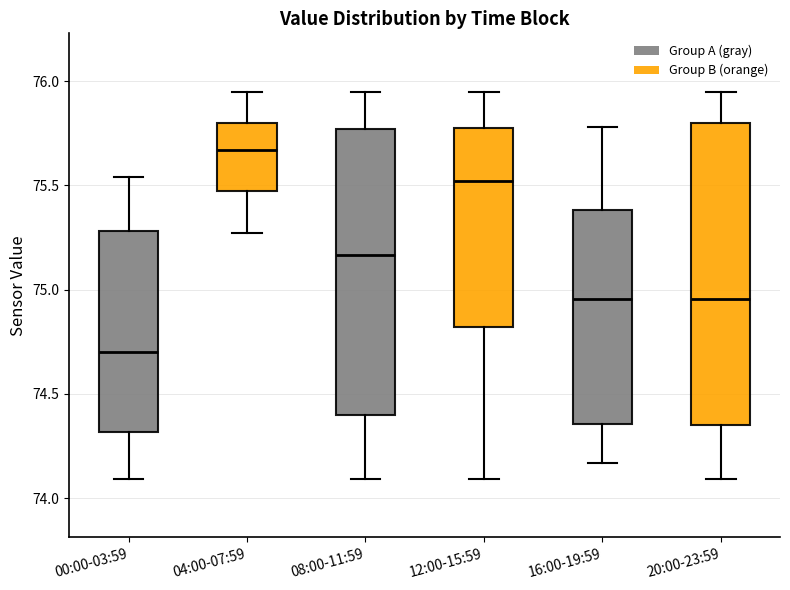

Reading left to right, read every box against the y-axis: the position of its median line, the range the box covers, and the ends of its whiskers. The values are not printed on the chart, so give them approximately, as read against the axis.

00:00-03:59: median 74.70, box 74.30 to 75.30, whiskers 74.10 to 75.55
04:00-07:59: median 75.65, box 75.45 to 75.80, whiskers 75.25 to 75.95
08:00-11:59: median 75.15, box 74.40 to 75.75, whiskers 74.10 to 75.95
12:00-15:59: median 75.50, box 74.80 to 75.80, whiskers 74.10 to 75.95
16:00-19:59: median 74.95, box 74.35 to 75.40, whiskers 74.15 to 75.80
20:00-23:59: median 74.95, box 74.35 to 75.80, whiskers 74.10 to 75.95